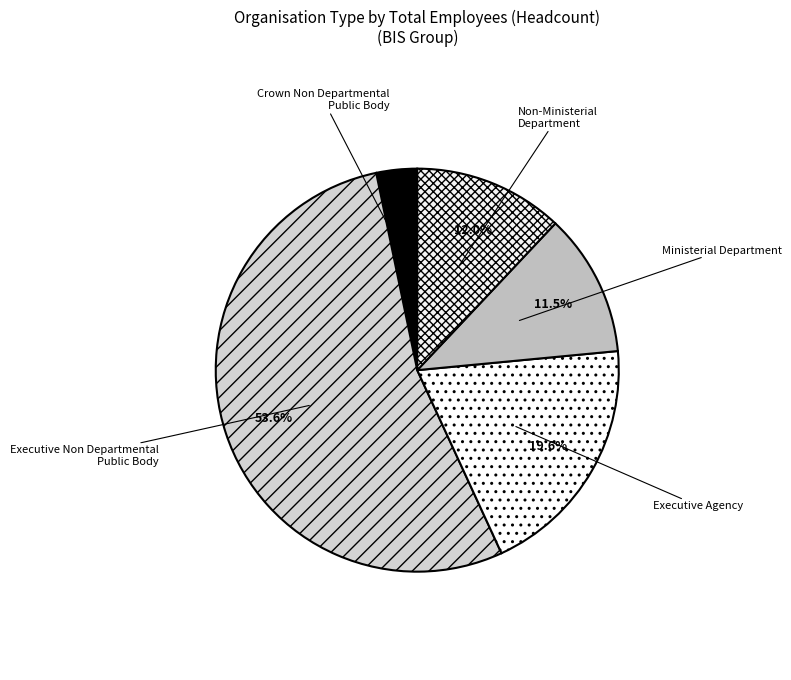

To the nearest percent, what is the difference between the largest and smallest slice percentages?

50%